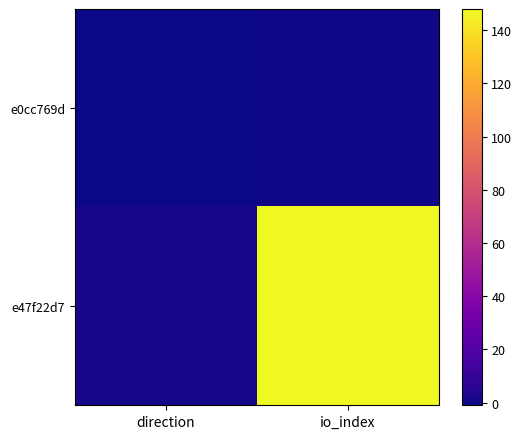

Which label corresponds to the largest value in the chart?

io_index